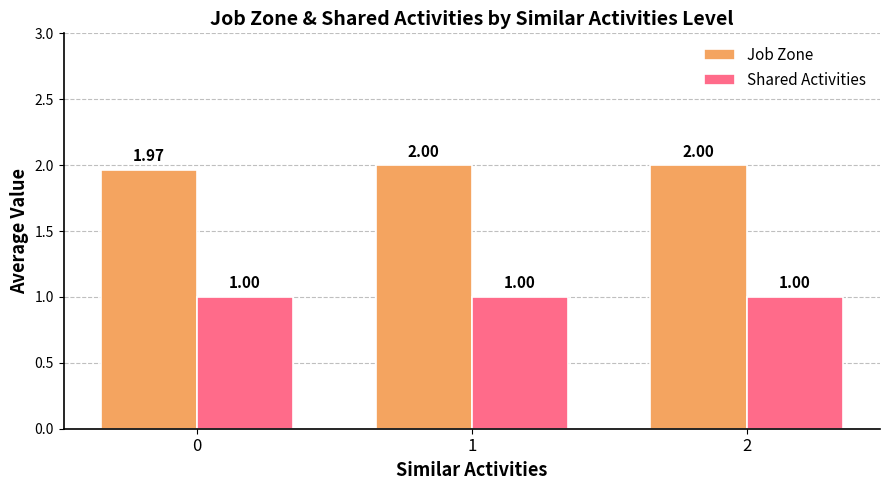

How many data points does each series have?

3